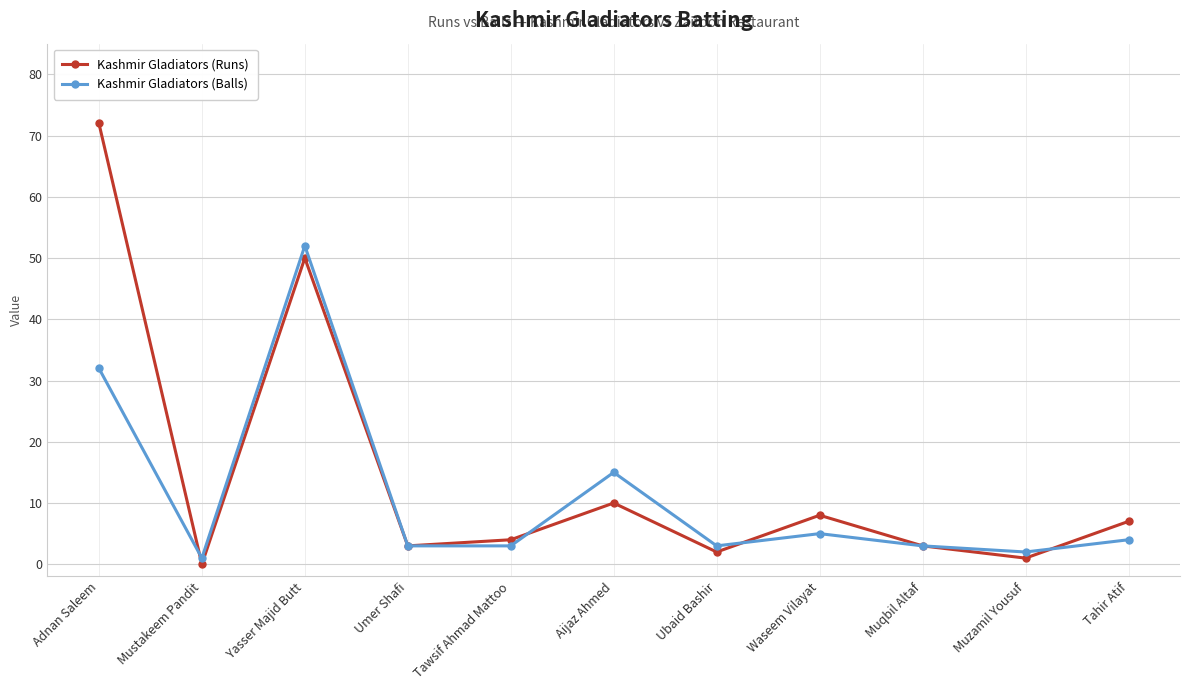

What position from the right is Muzamil Yousuf?

2